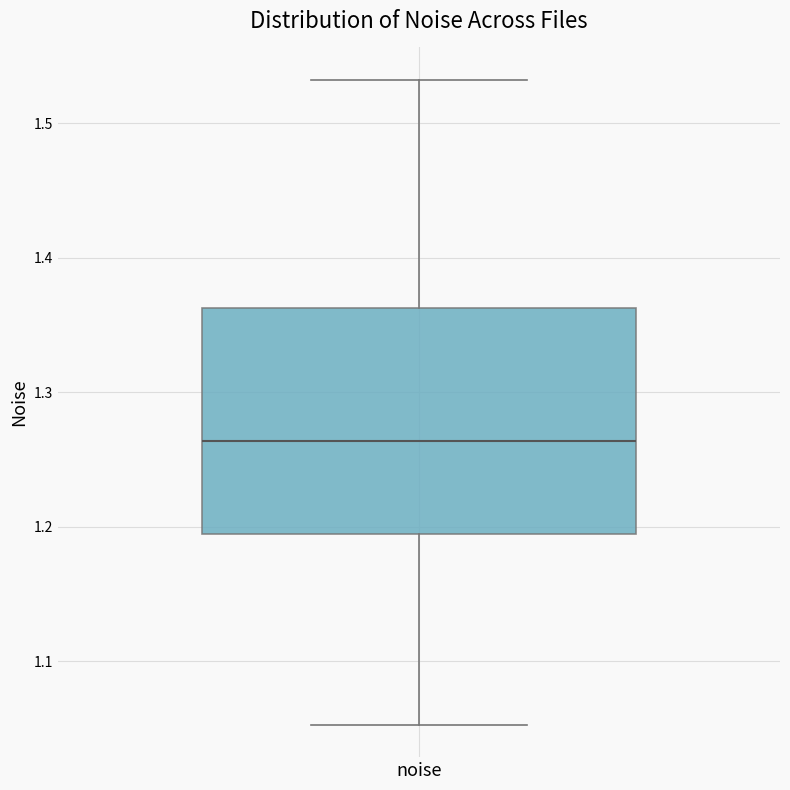

Read this box plot against the y-axis: the position of the median line, the range covered by the box, and the ends of both whiskers. The values are not printed on the chart, so give them approximately, as read against the axis.

median 1.26, box 1.19 to 1.36, whiskers 1.05 to 1.53